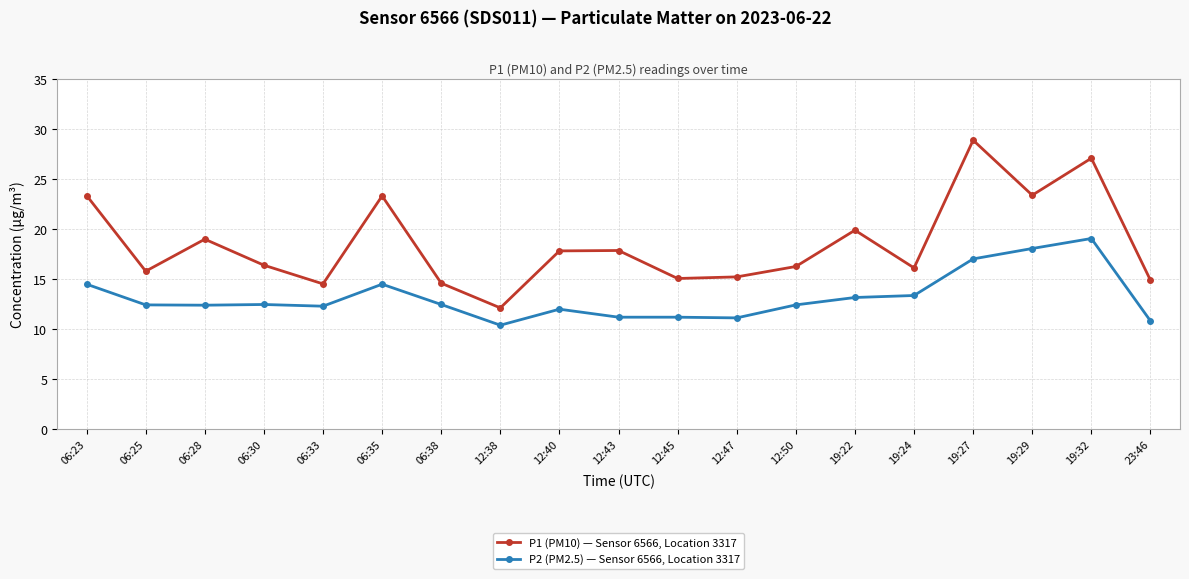

Between 06:33 and 19:22, which series saw the biggest shift?

P1 (PM10) — Sensor 6566, Location 3317